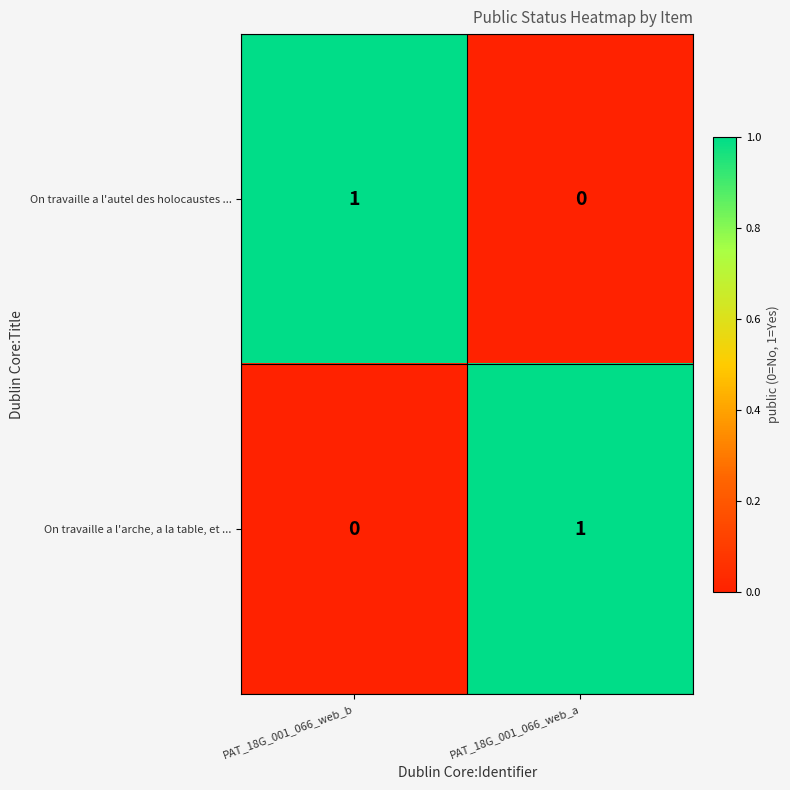

What is the greatest value displayed?

1